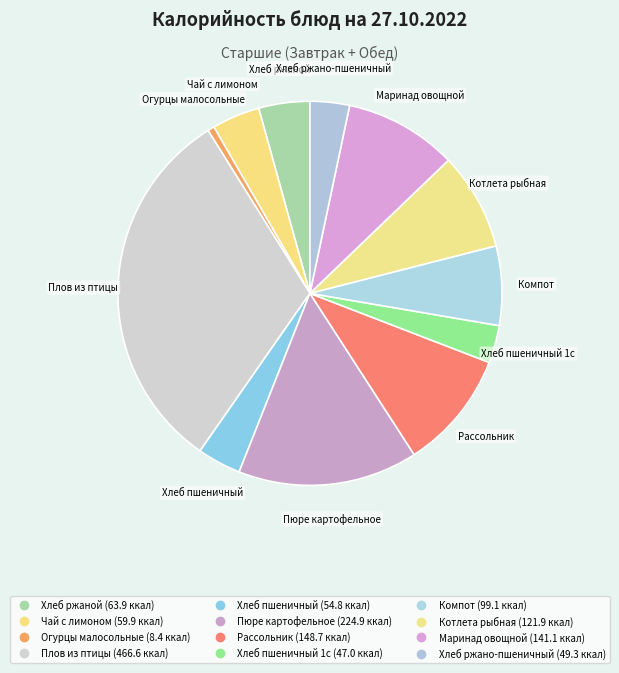

Rank the categories by value from highest to lowest.

Плов из птицы, Пюре картофельное, Рассольник, Маринад овощной, Котлета рыбная, Компот, Хлеб ржаной, Чай с лимоном, Хлеб пшеничный, Хлеб ржано-пшеничный, Хлеб пшеничный 1с, Огурцы малосольные